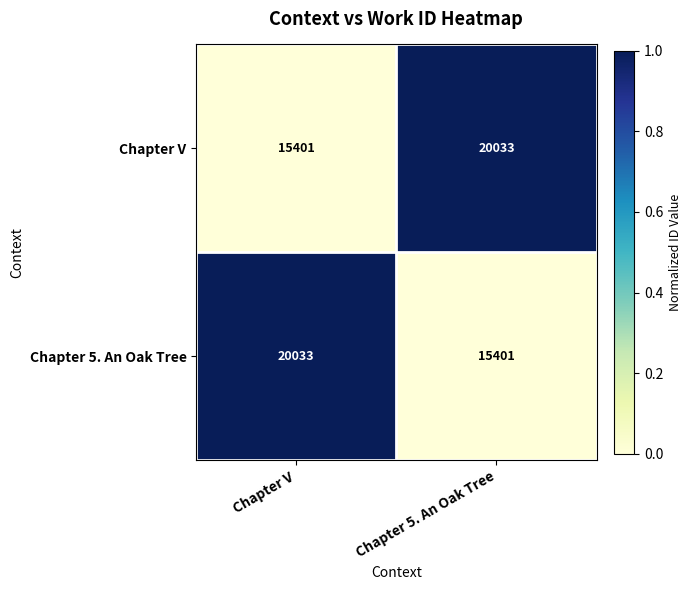

Is it true that Chapter V equals 30654 at Chapter 5. An Oak Tree?

False